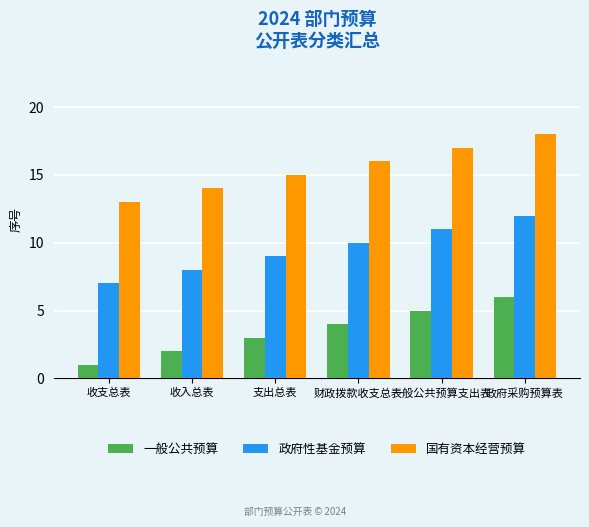

What is the difference between the maximum and second lowest values in the 国有资本经营预算 series?

4